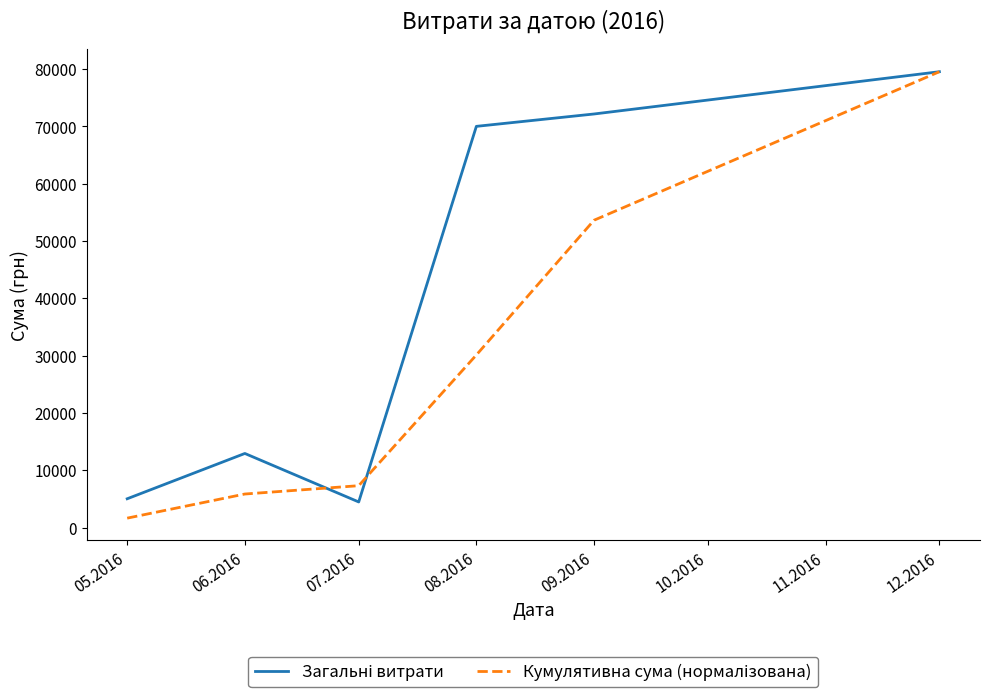

At which category is the sum across all series the highest?

12.2016